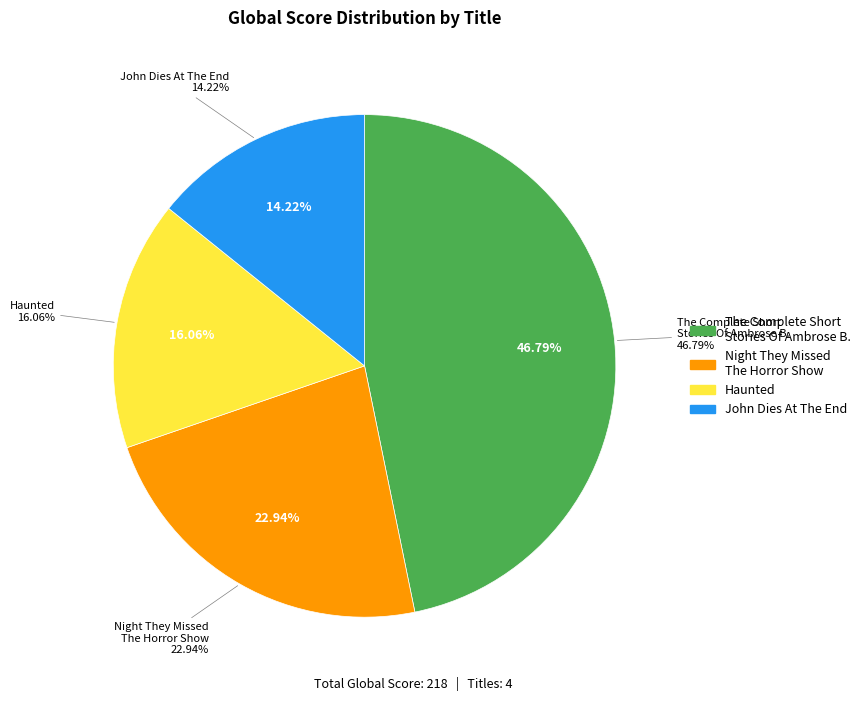

Combined, do The Complete Short Stories Of Ambrose Bierce and Haunted account for over 50%?

Yes